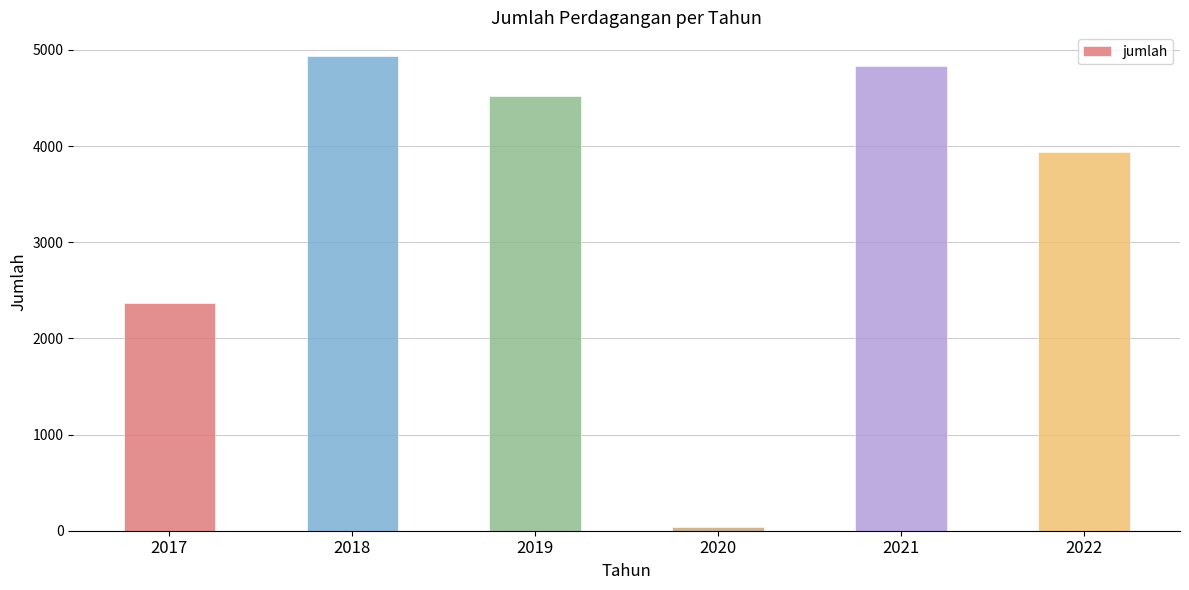

Which has a higher value, 2020 or 2021?

2021